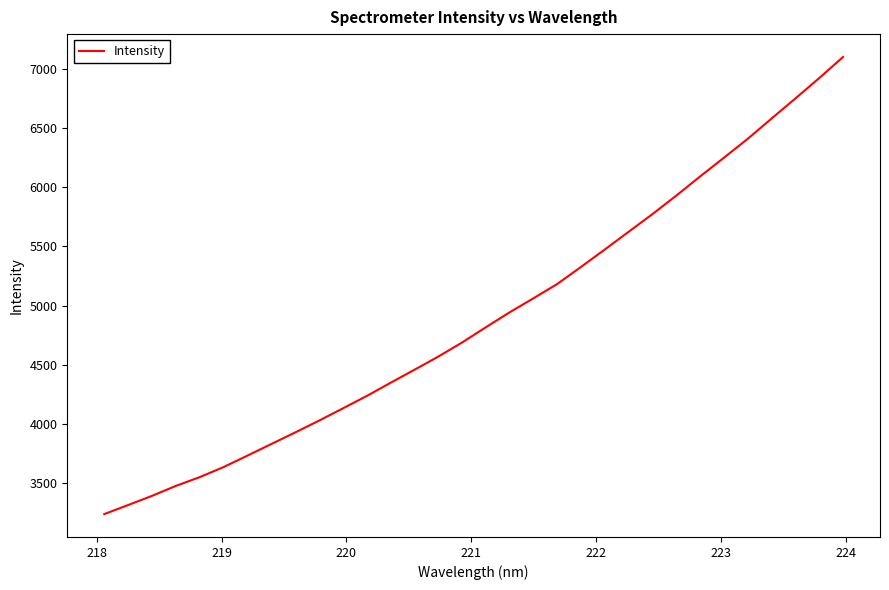

What is the maximum value shown in the chart?

7098.1